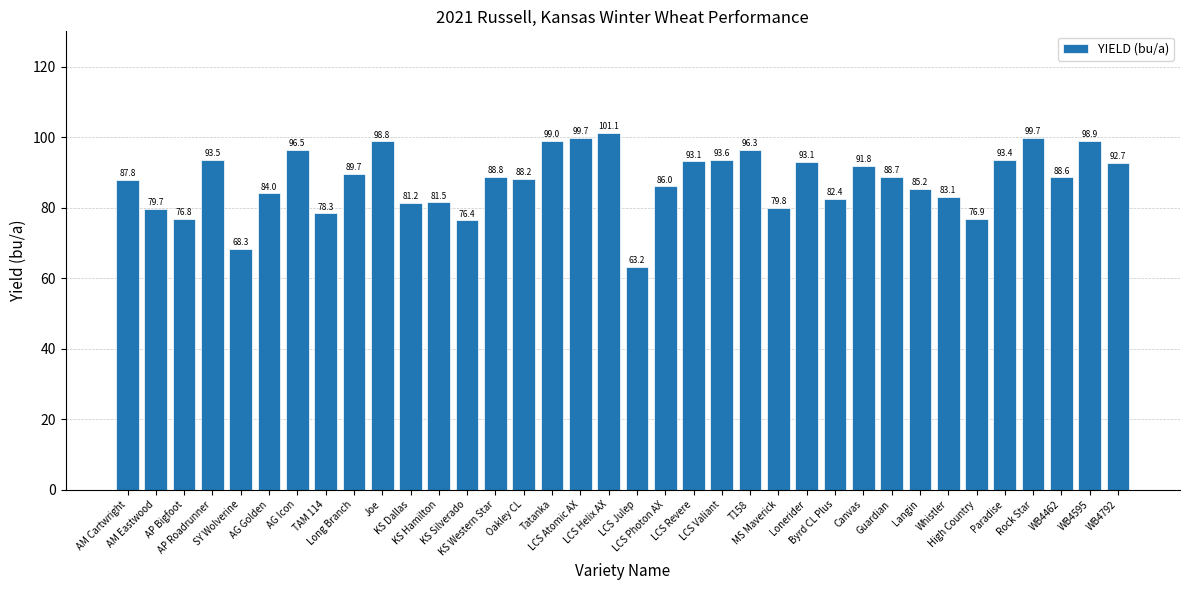

What is the minimum value shown in the chart?

63.2